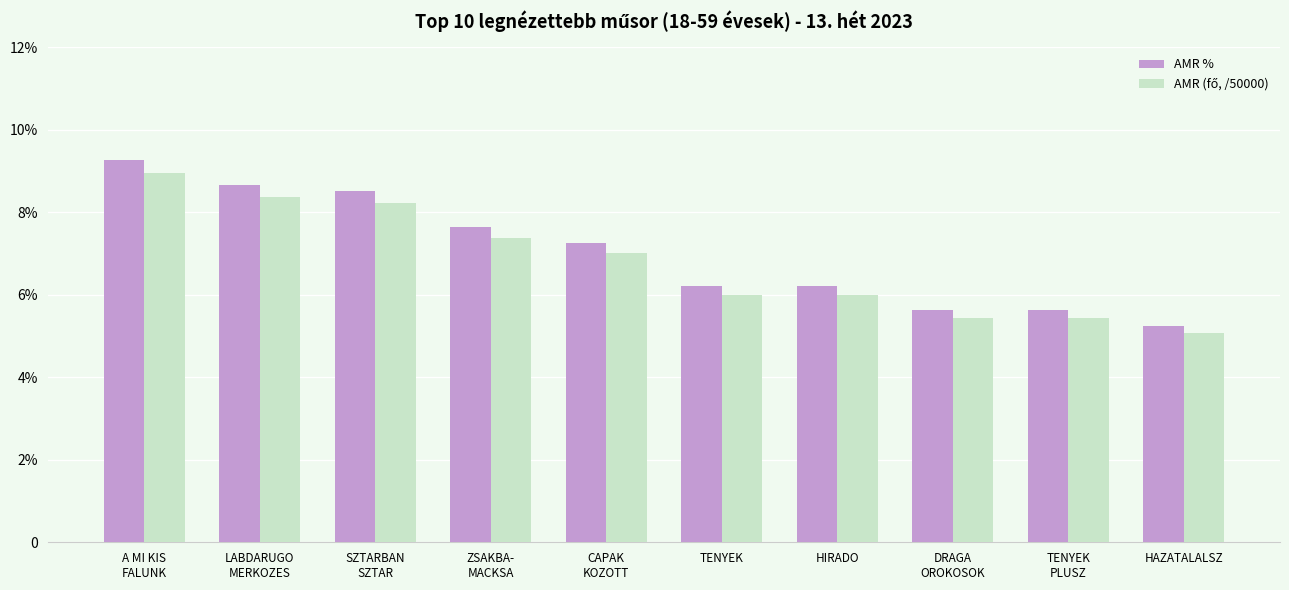

At which category is the sum across all series the highest?

A MI KIS
FALUNK